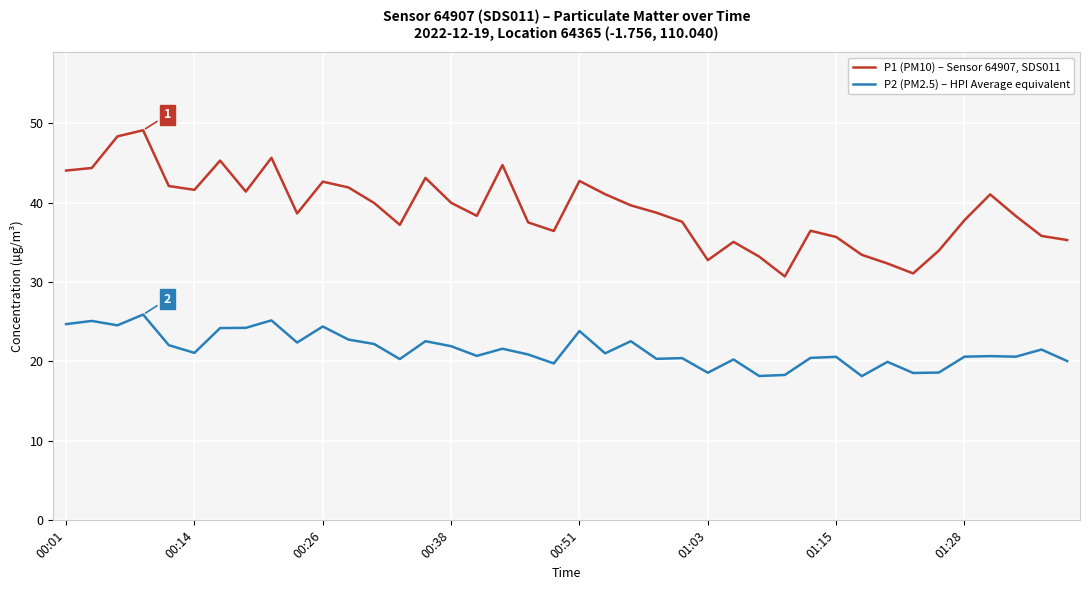

Which series has the largest total across all categories?

P1 (PM10) – Sensor 64907, SDS011